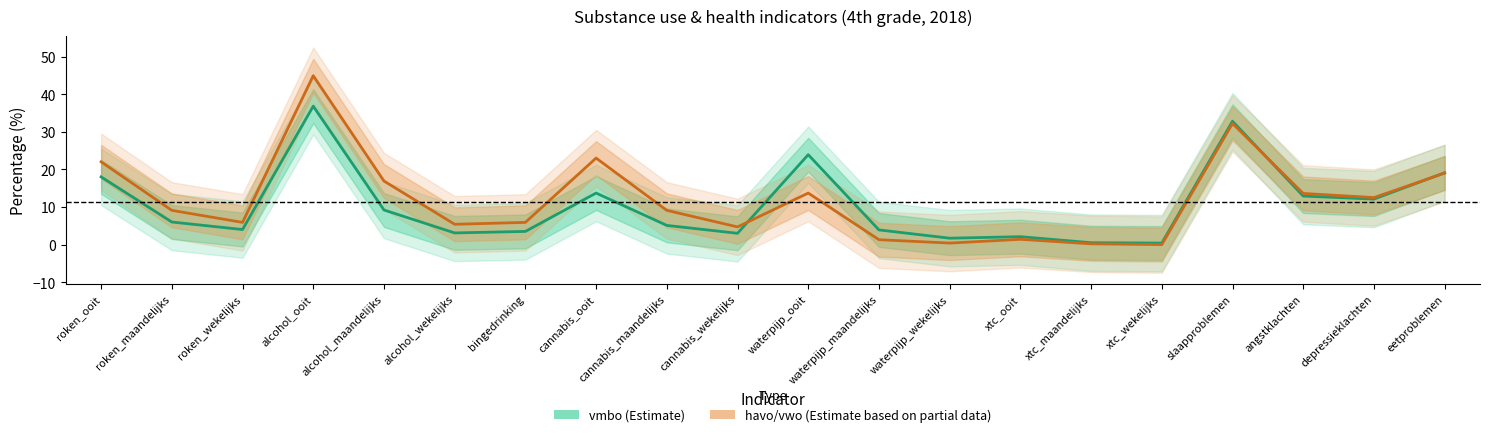

Which series has the largest total across all categories?

havo/vwo